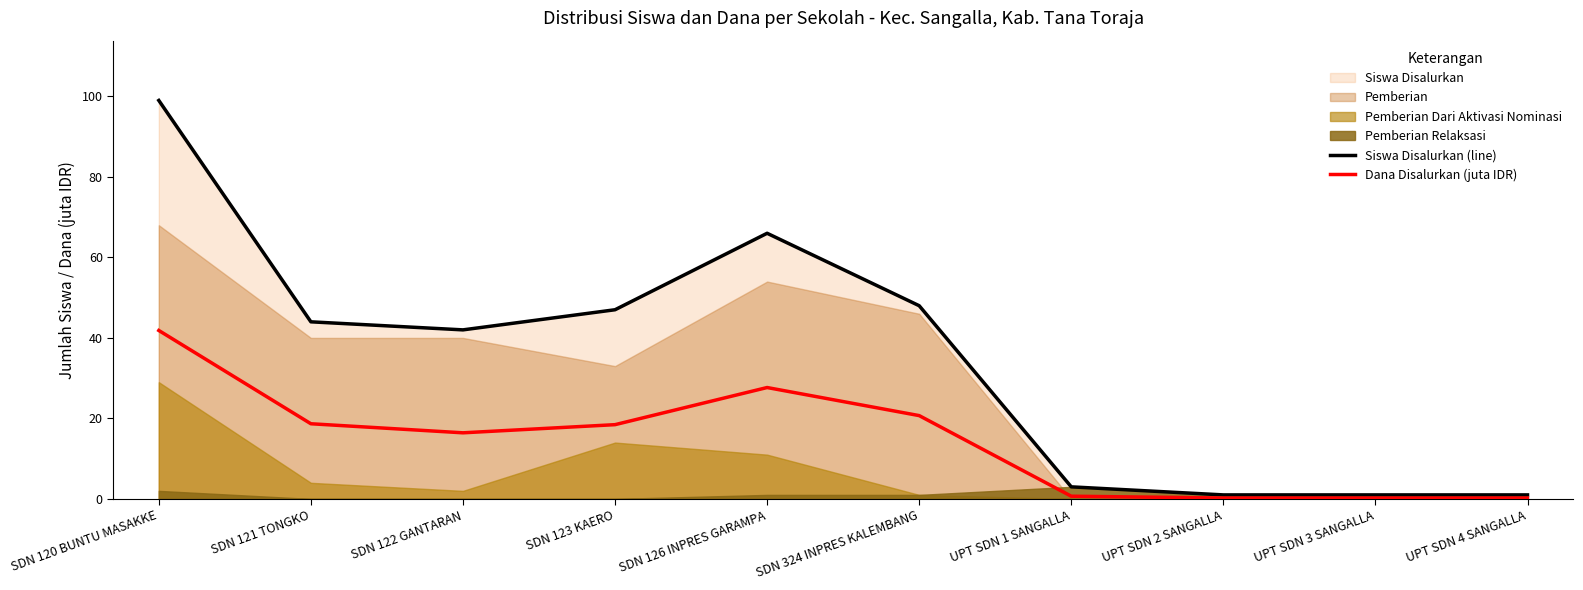

What is the spread (max minus min) of values at SDN 121 TONGKO?

25.3